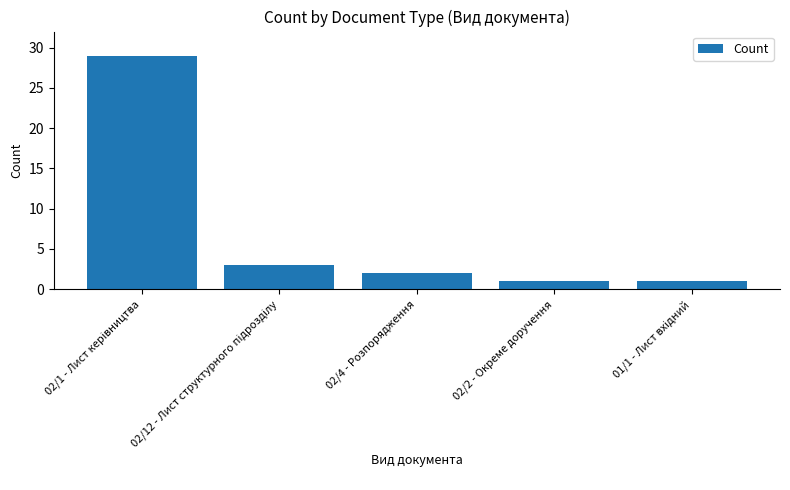

What is the average value?

7